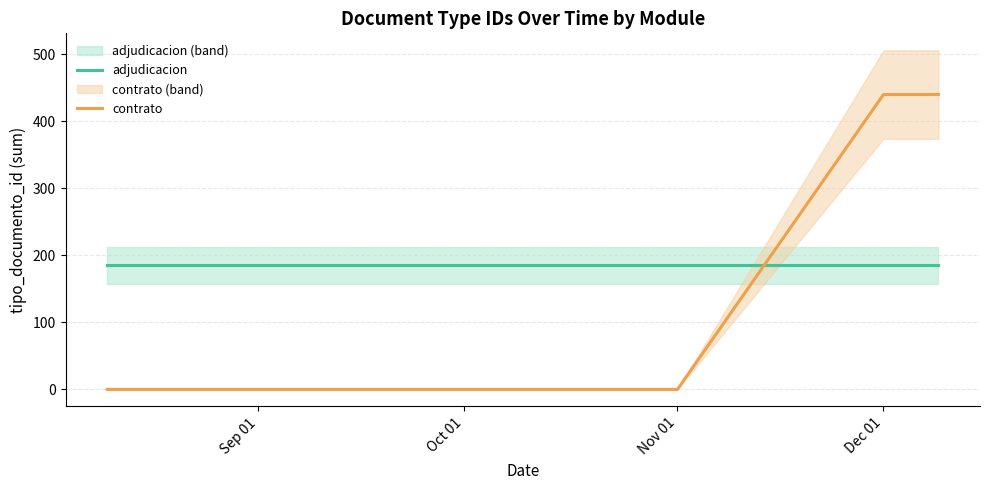

Which series has the largest range (max minus min)?

contrato